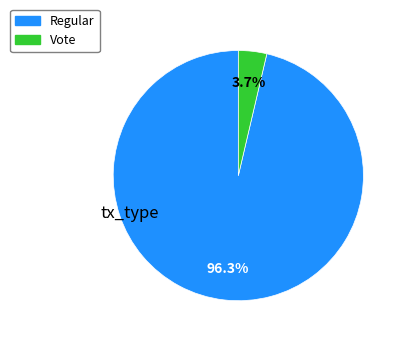

What percentage is NOT represented by Regular?

3.7%